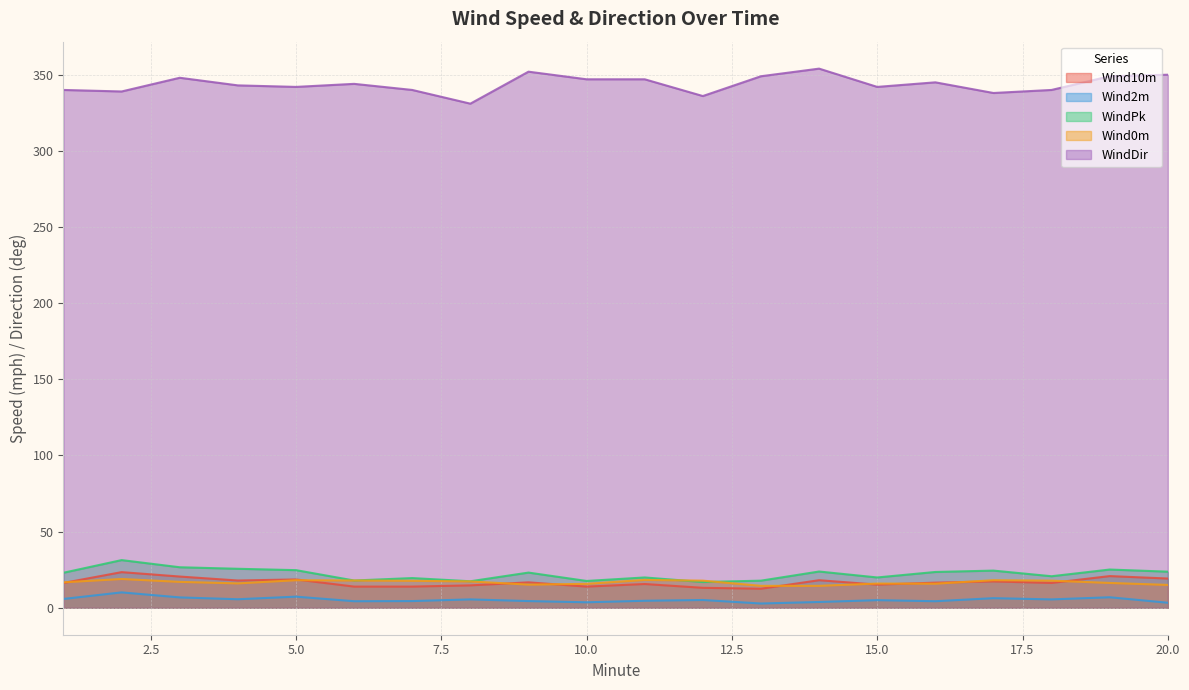

What is the spread (max minus min) of values at 14?

350.2